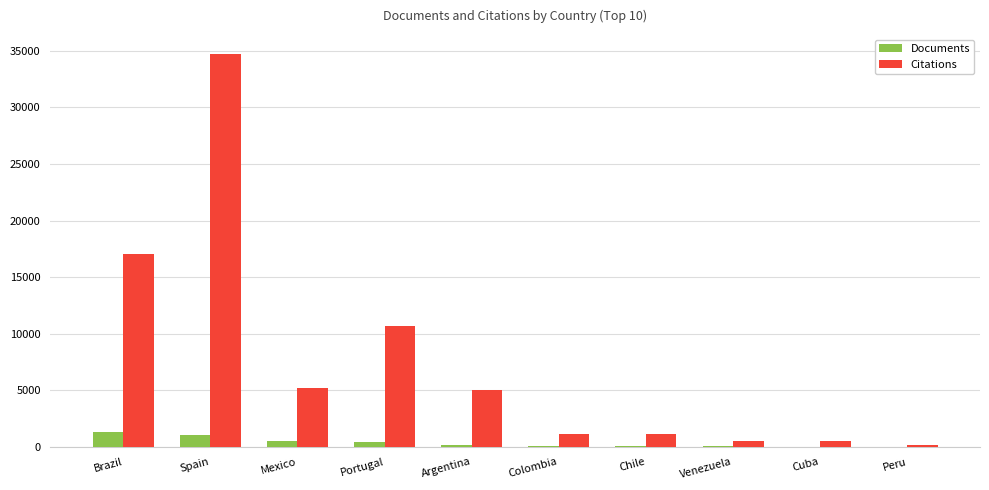

Where does the Citations series first go above 5036?

Brazil